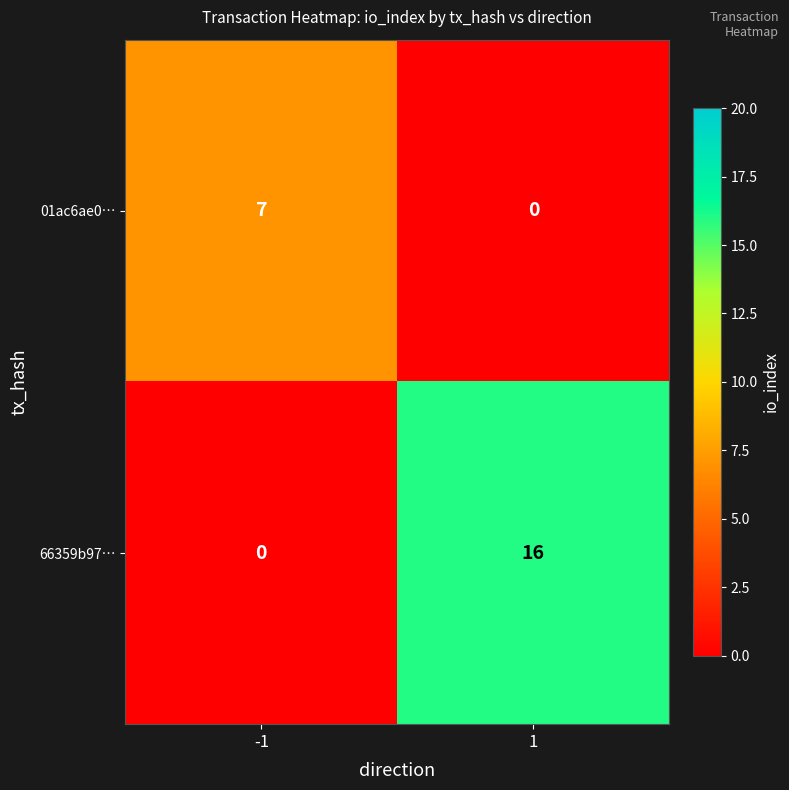

What is the approximate value of 66359b97… at 1, to the nearest 5?

15